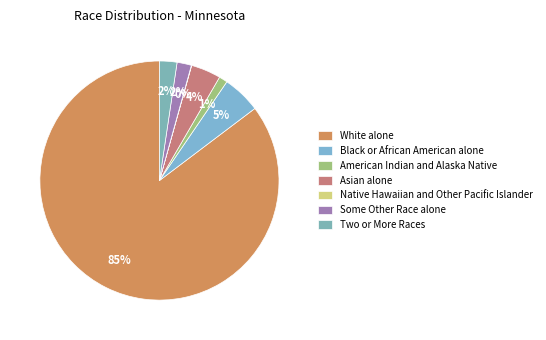

What is the largest slice in the pie chart?

White alone